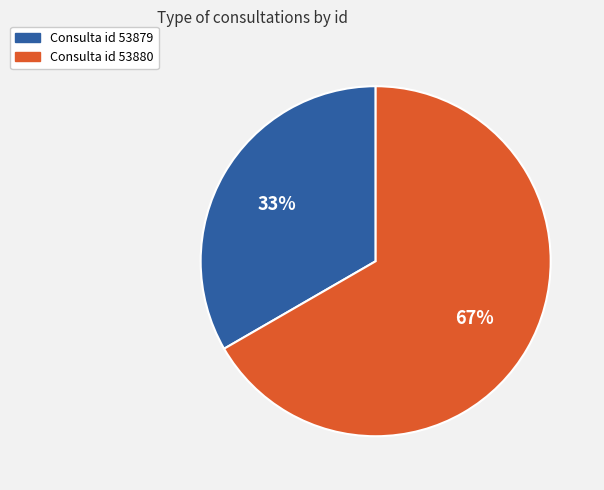

Does any single category account for the majority?

Yes